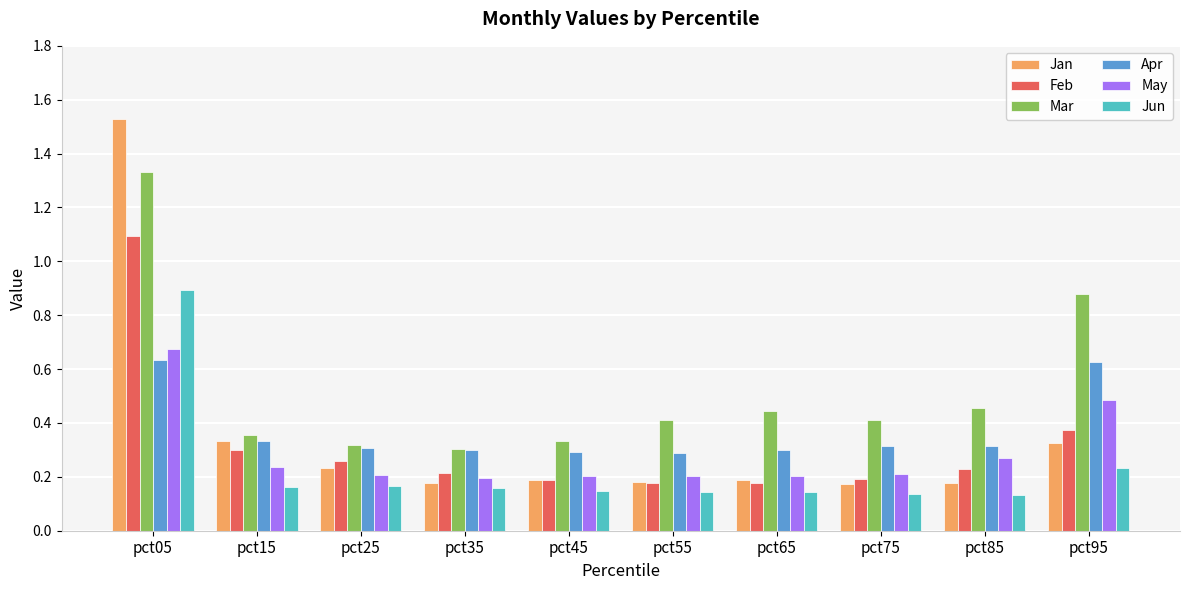

Are the bars grouped side by side (vs. stacked)?

Yes